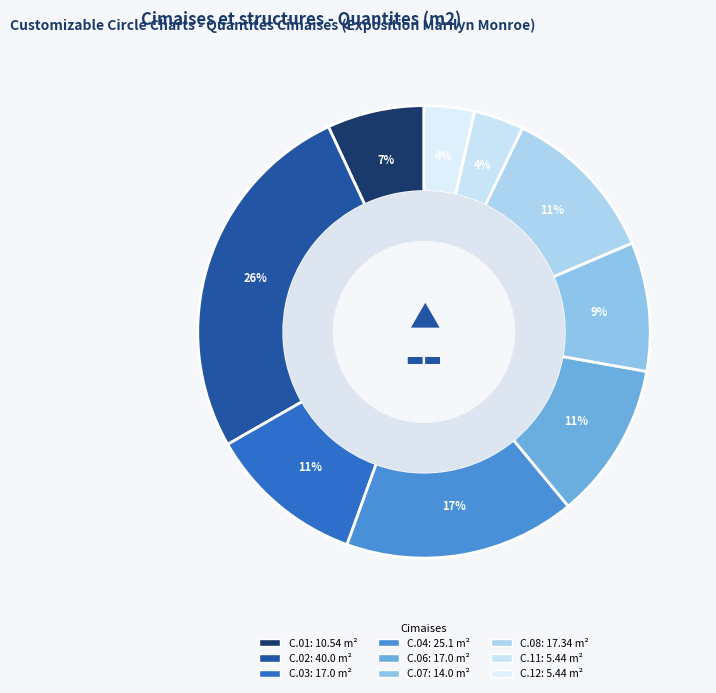

How many slices are in this pie chart?

9